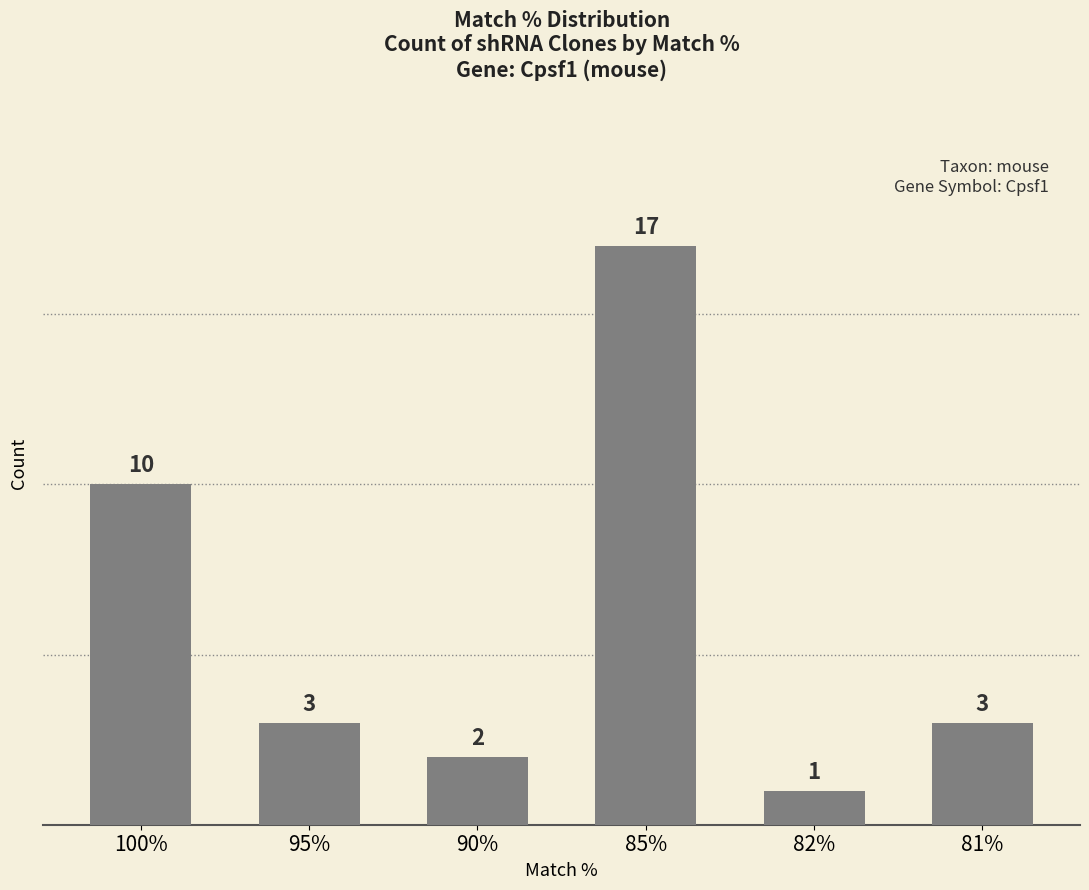

Where does the data first go above 3?

100%